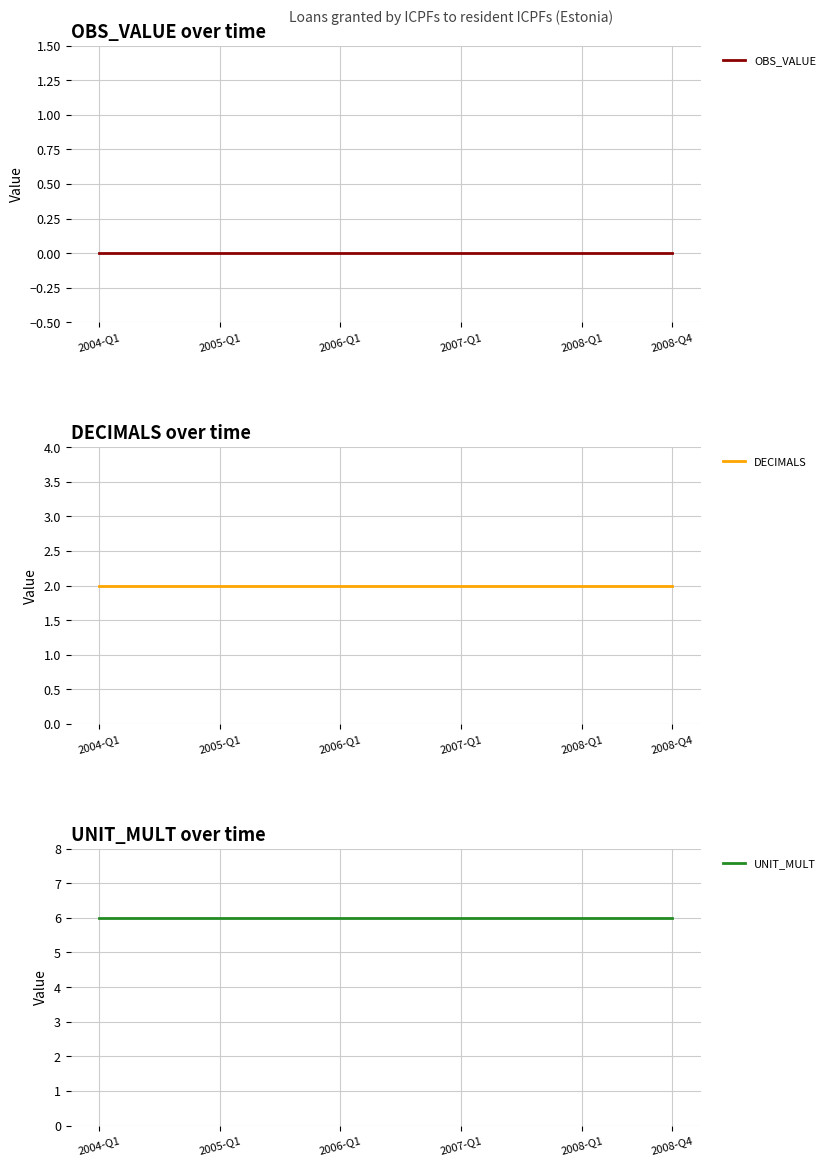

How many lines are shown in the chart?

3